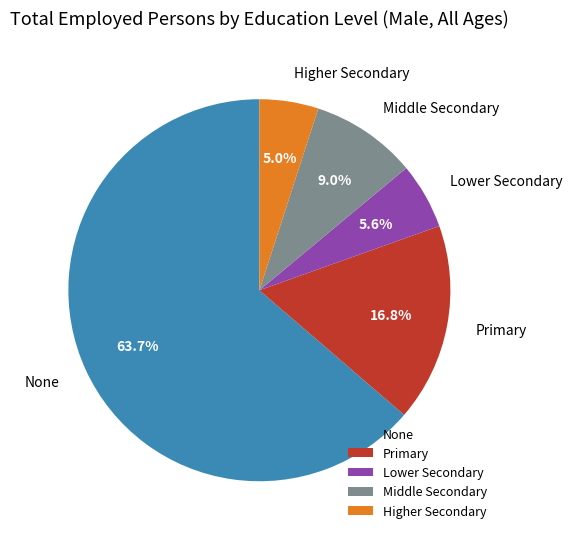

What percentage do Primary and Higher Secondary together represent?

21.8%